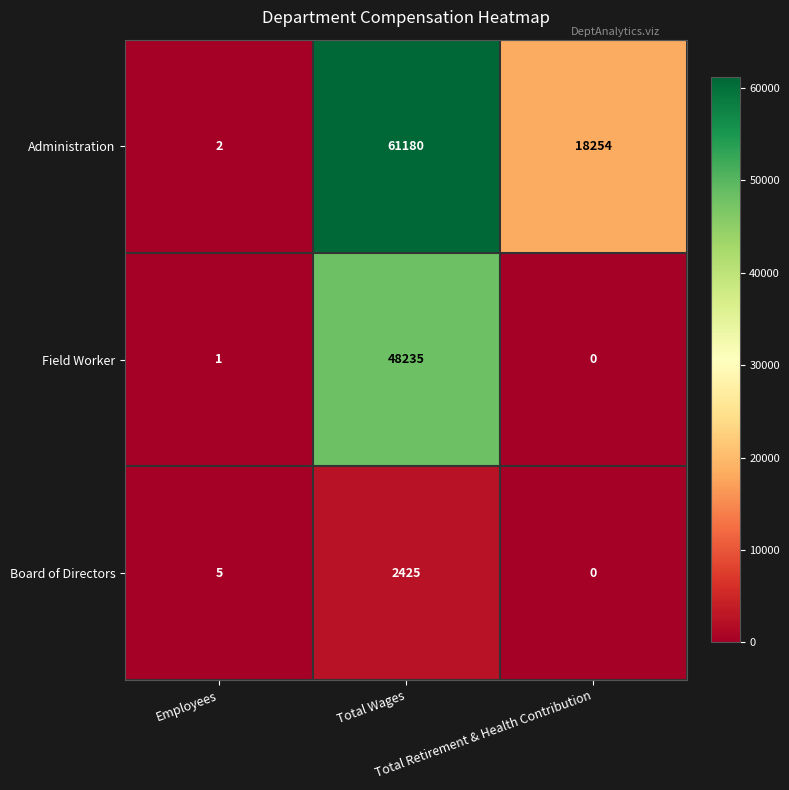

Rank the series at Total Wages from lowest to highest value.

Board of Directors, Field Worker, Administration